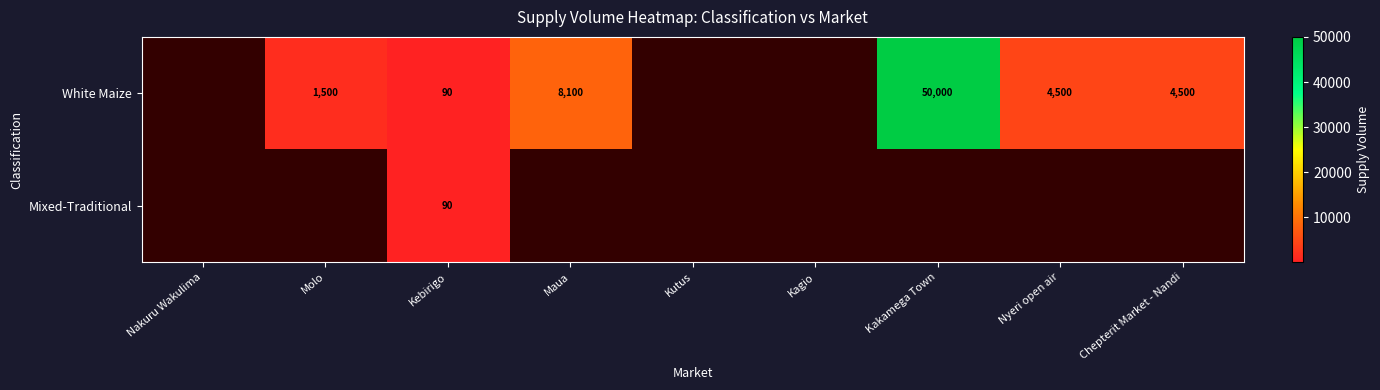

Is the value of Mixed-Traditional at Kebirigo greater than the value of White Maize at Molo?

No